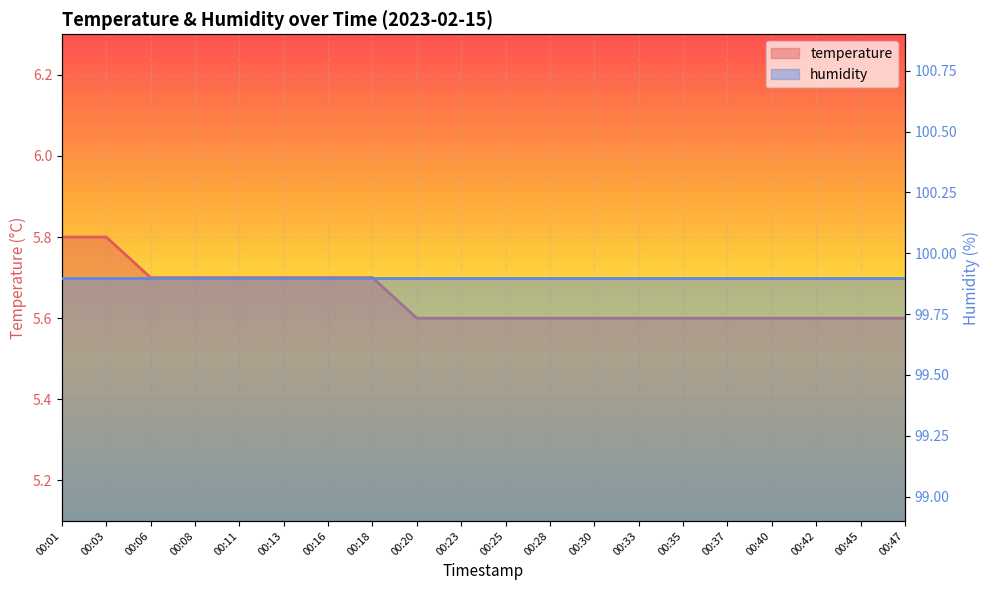

List the labels in order of value, largest first.

00:01, 00:03, 00:06, 00:08, 00:11, 00:13, 00:16, 00:18, 00:20, 00:23, 00:25, 00:28, 00:30, 00:33, 00:35, 00:37, 00:40, 00:42, 00:45, 00:47